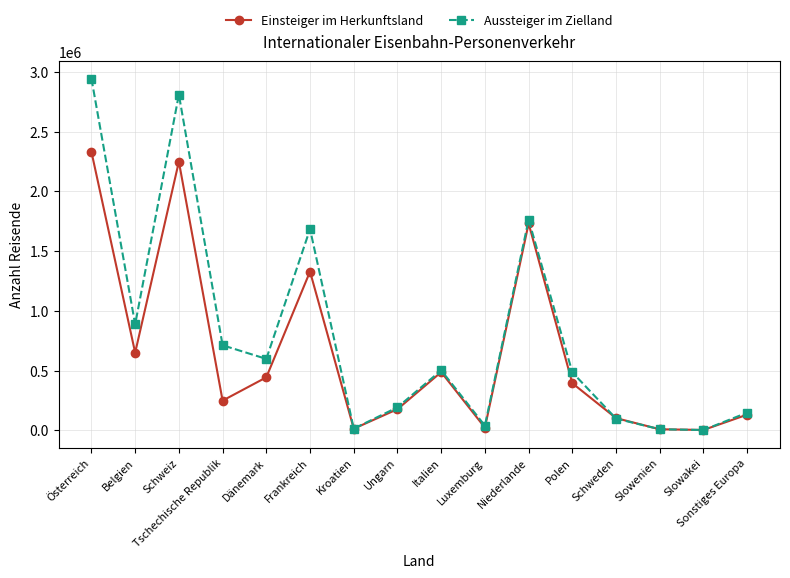

List the series in order of their overall mean, highest first.

Aussteiger im Zielland, Einsteiger im Herkunftsland